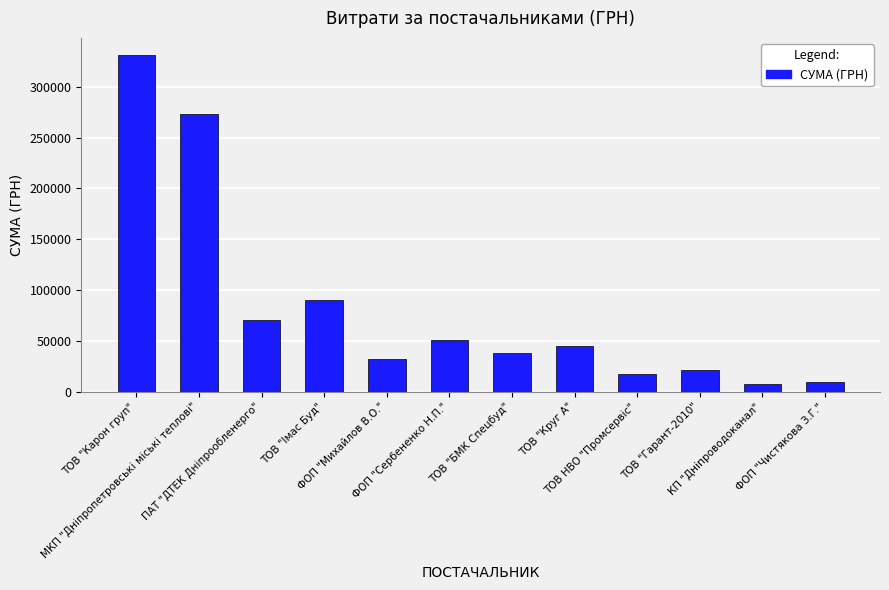

How many distinct data groups are displayed?

1